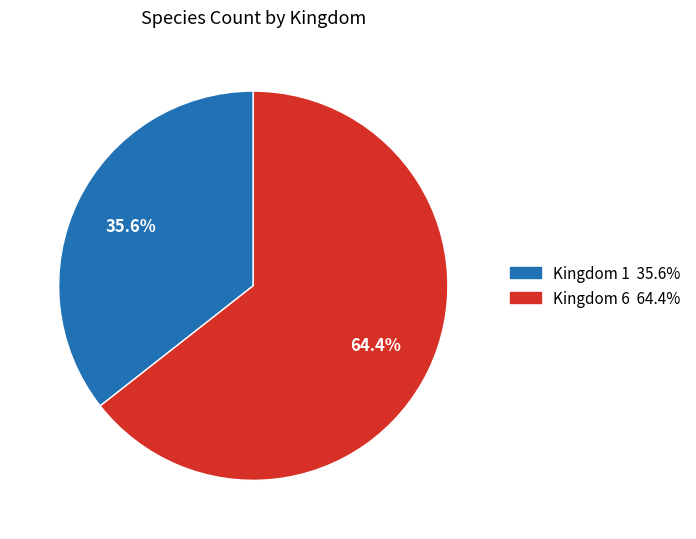

Is there a majority slice in this chart?

Yes